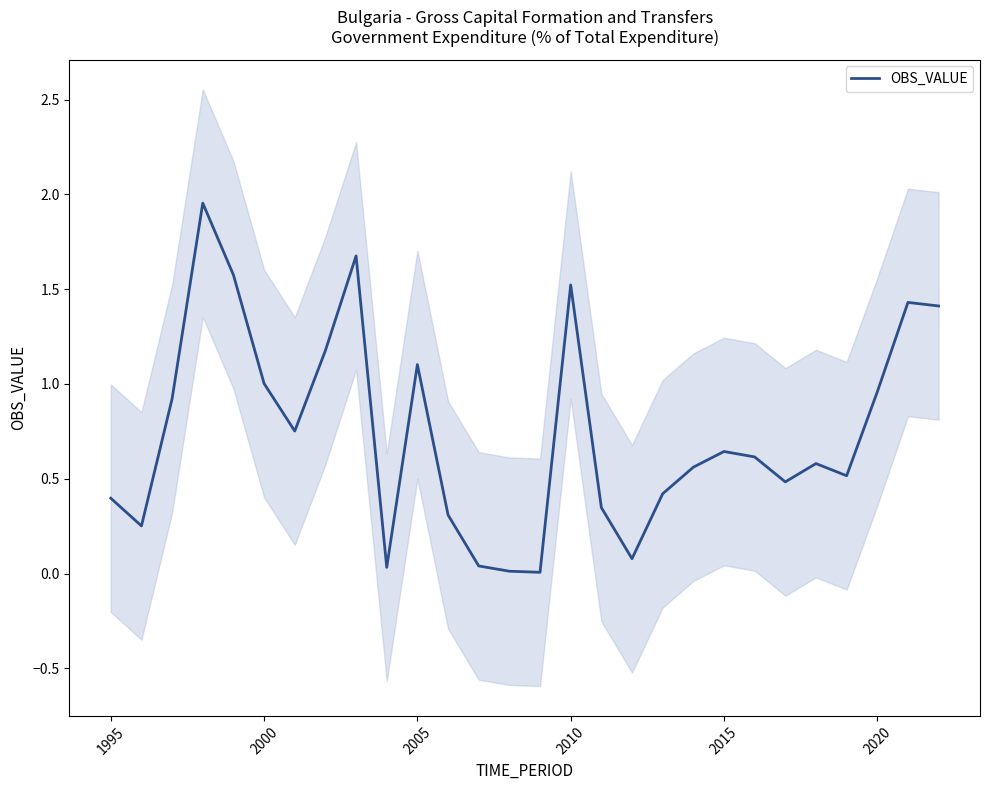

How many points are higher than both their immediate neighbors (excluding endpoints)?

7